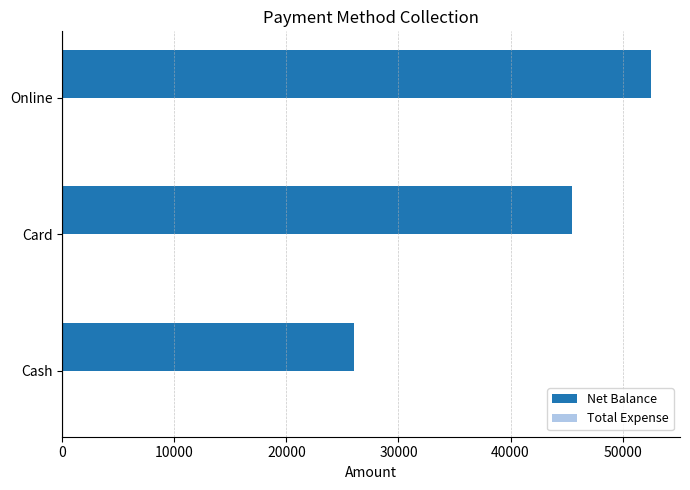

What is the change in value from Card to Online?

+7000